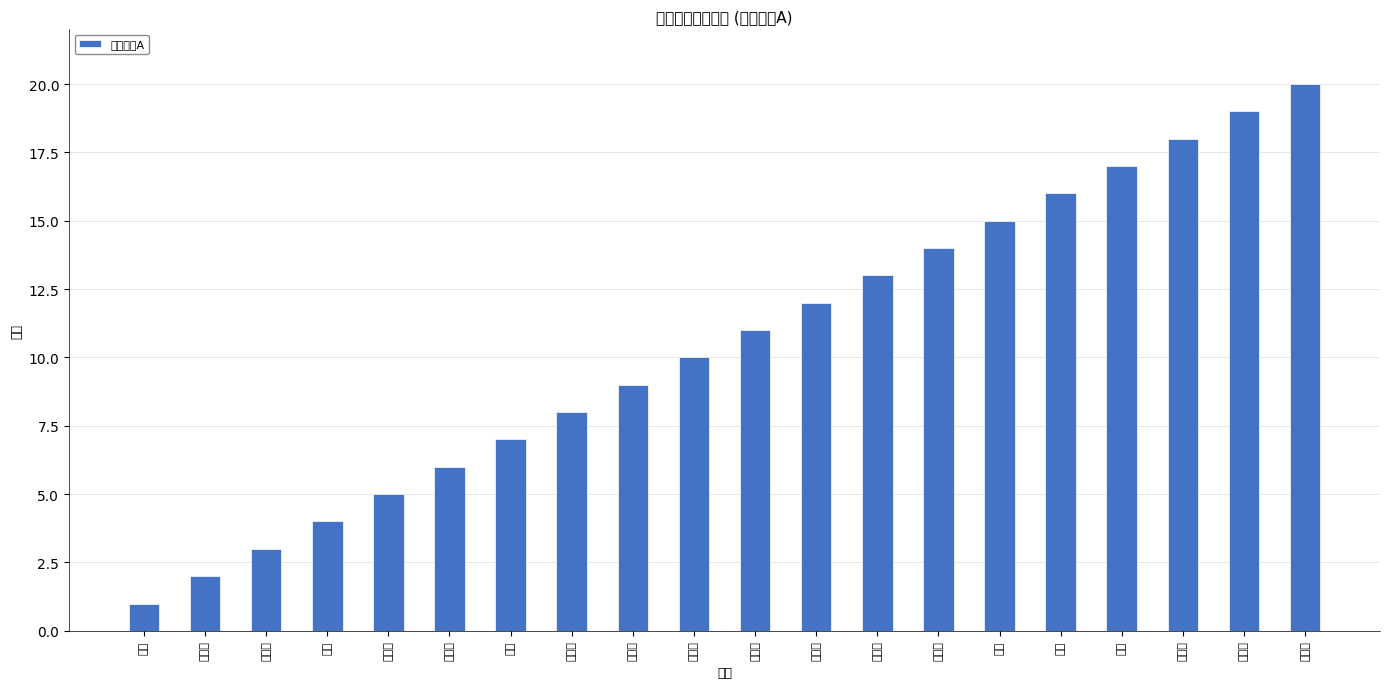

Where is the data nearest to the value 10?

徐健智